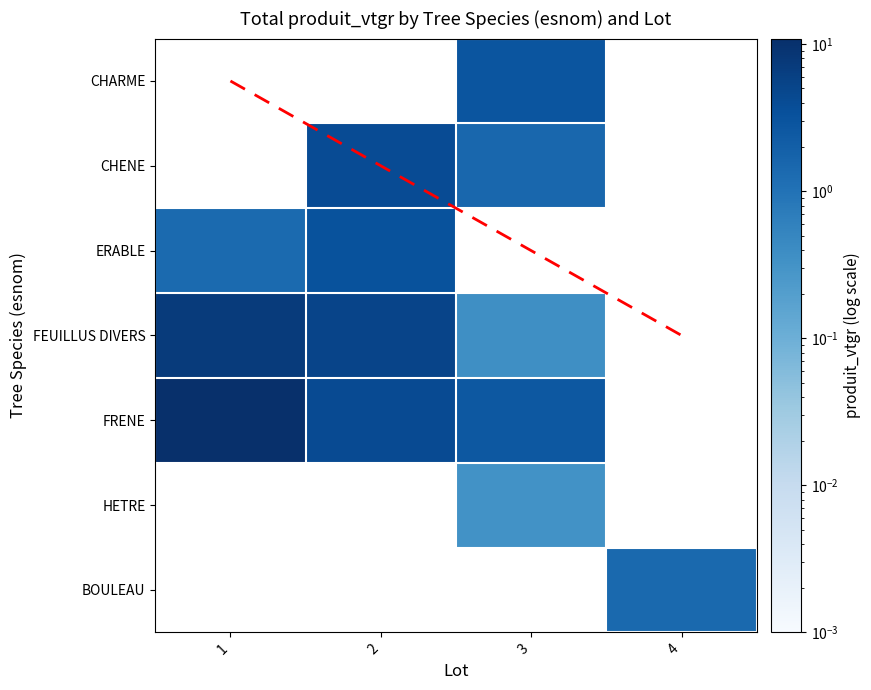

Is it true that 2 equals 6.4 at FRENE?

False